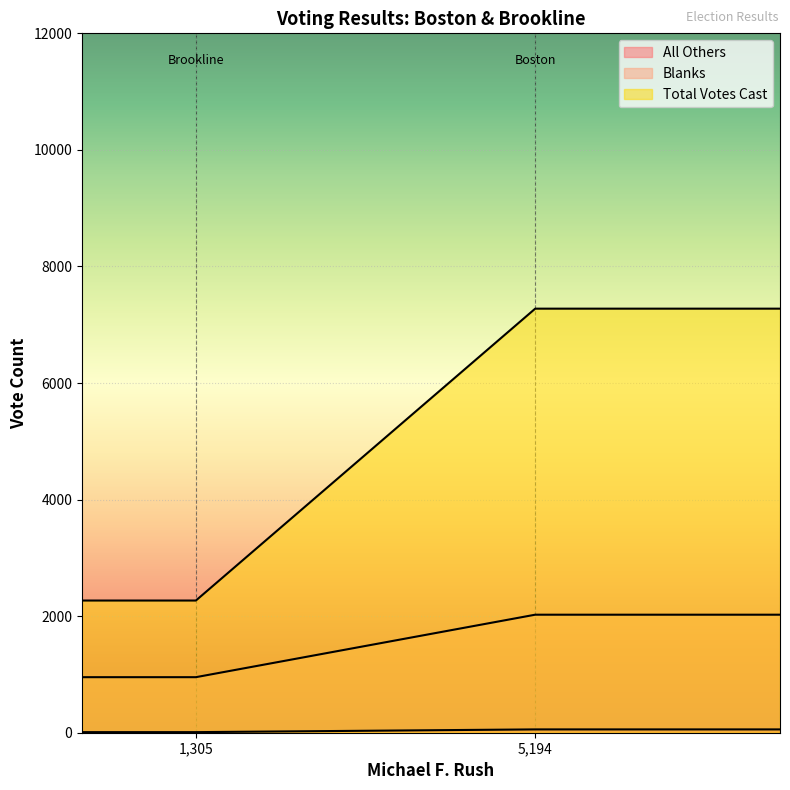

What is the approximate value of Total Votes Cast at Brookline, to the nearest 100?

2300